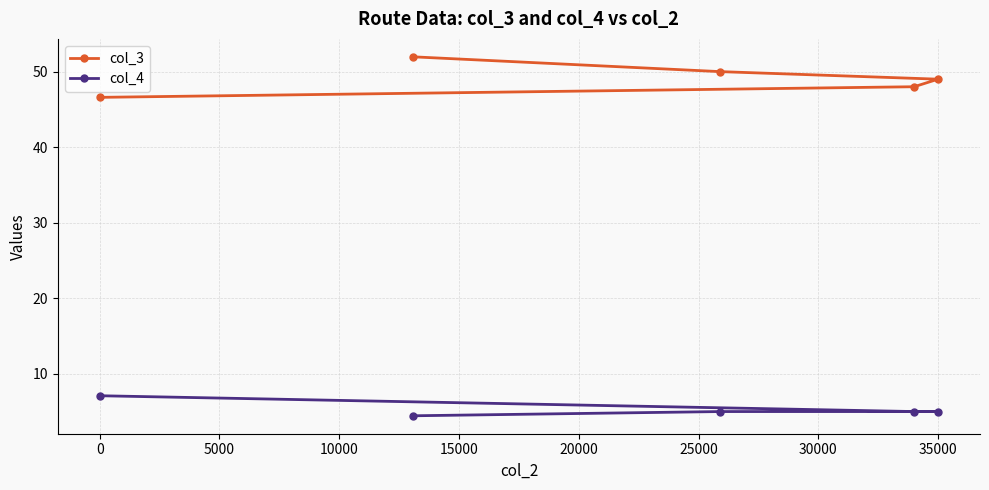

List the series in order of their peak value, highest first.

col_3, col_4